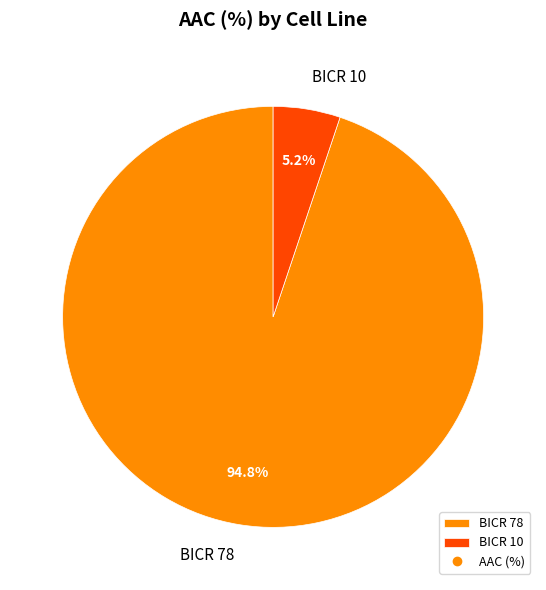

Does any single category account for the majority?

Yes